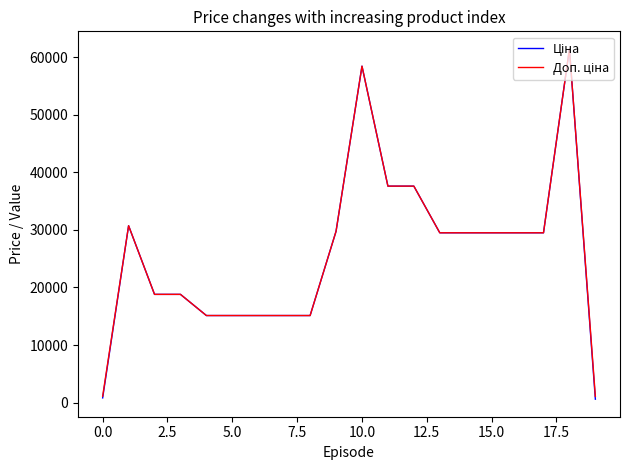

What is the greatest value displayed?

61434.3